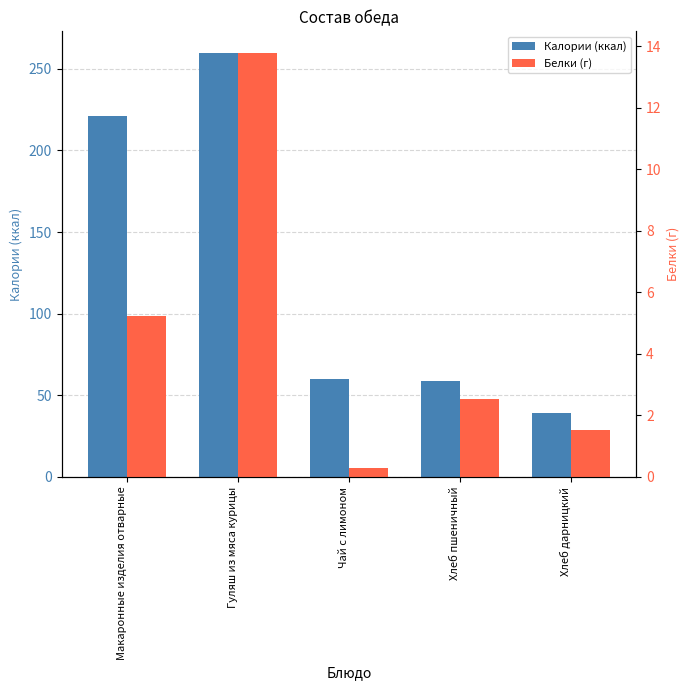

What position from the left is Макаронные изделия отварные?

1